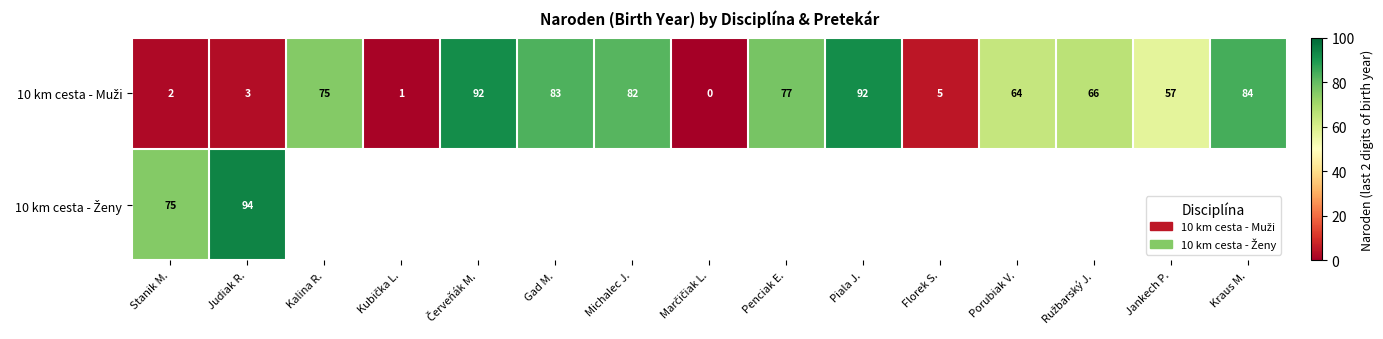

True or false: 10 km cesta - Muži has a value of 8.1 at Florek S..

False